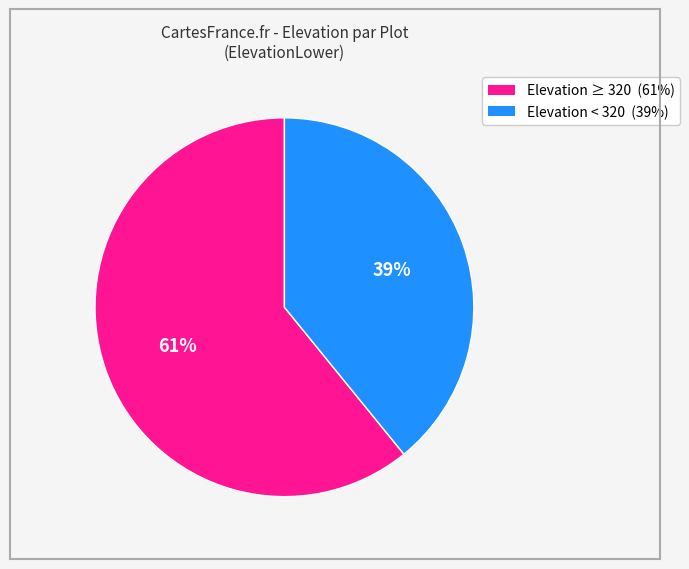

Is there any slice that represents more than half of the pie?

Yes